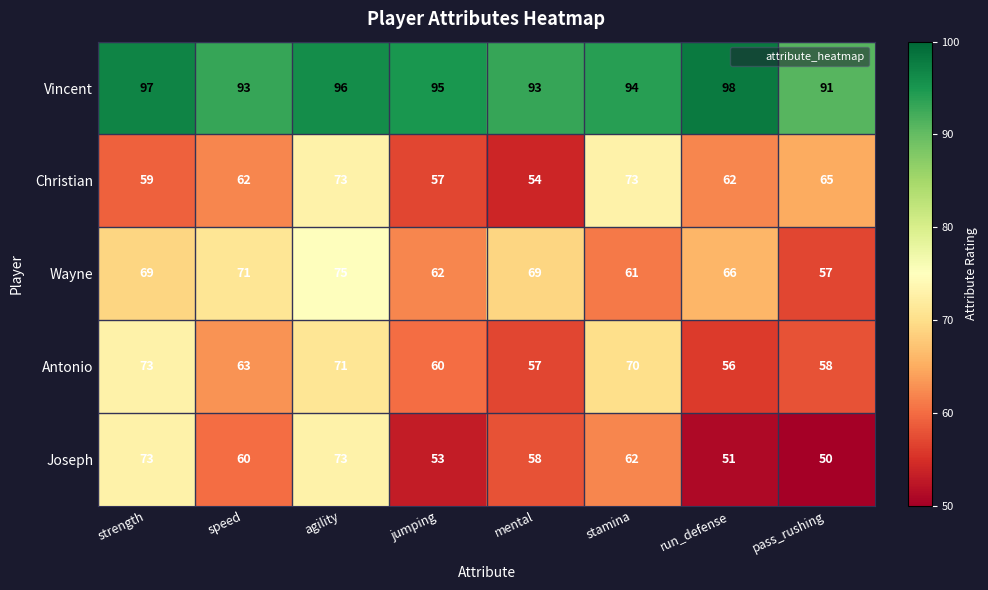

Count the number of categories in the chart.

8